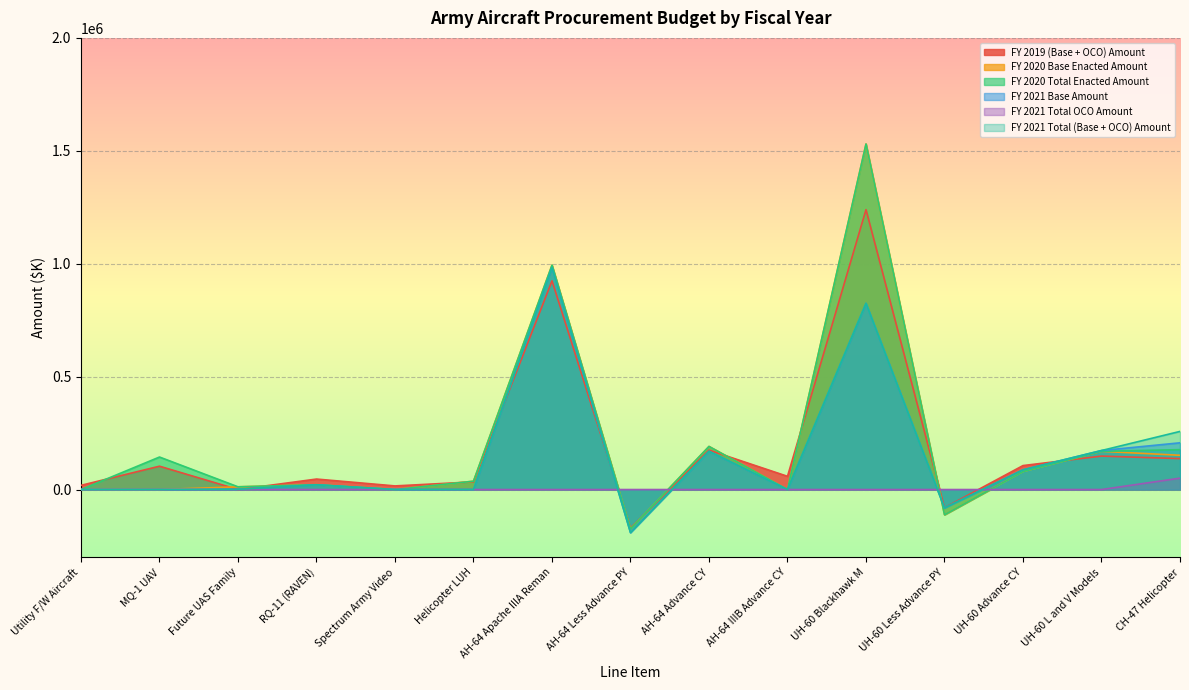

Which series has the widest spread of values?

FY 2020 Base Enacted Amount